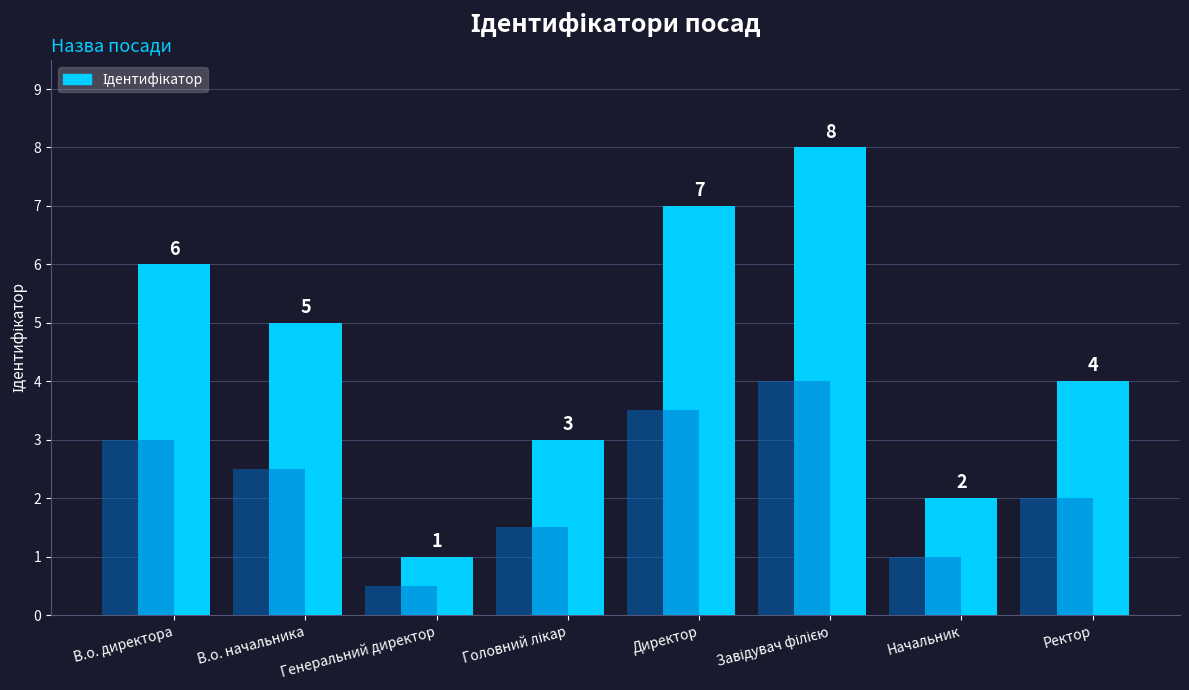

Rank the categories by value from lowest to highest.

Генеральний директор, Начальник, Головний лікар, Ректор, В.о. начальника, В.о. директора, Директор, Завідувач філією